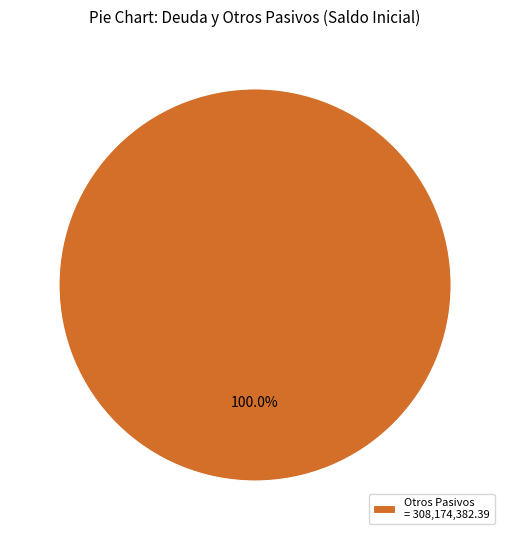

Rank the categories by value from highest to lowest.

Otros Pasivos = 308,174,382.39